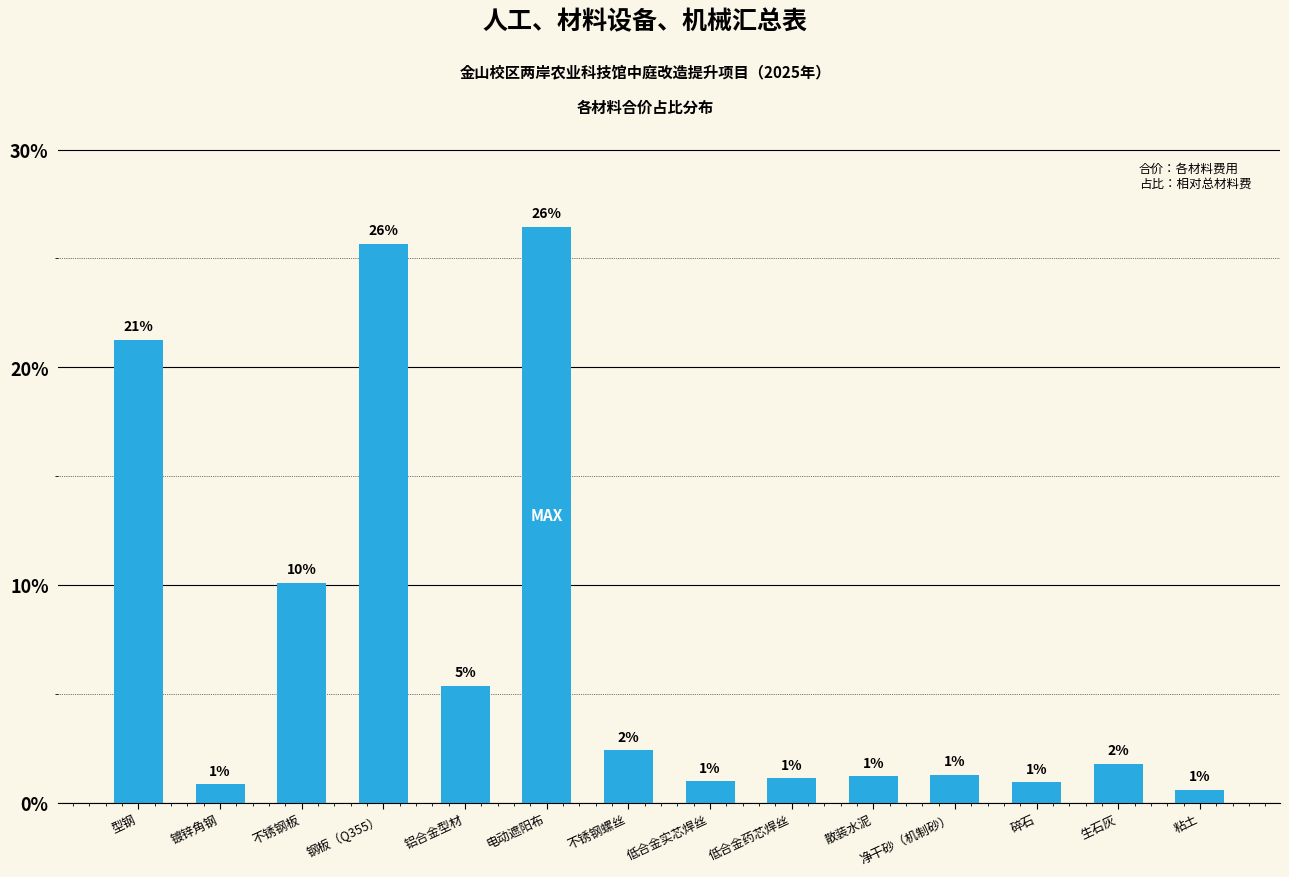

Which has a higher value, 不锈钢板 or 净干砂（机制砂）?

不锈钢板